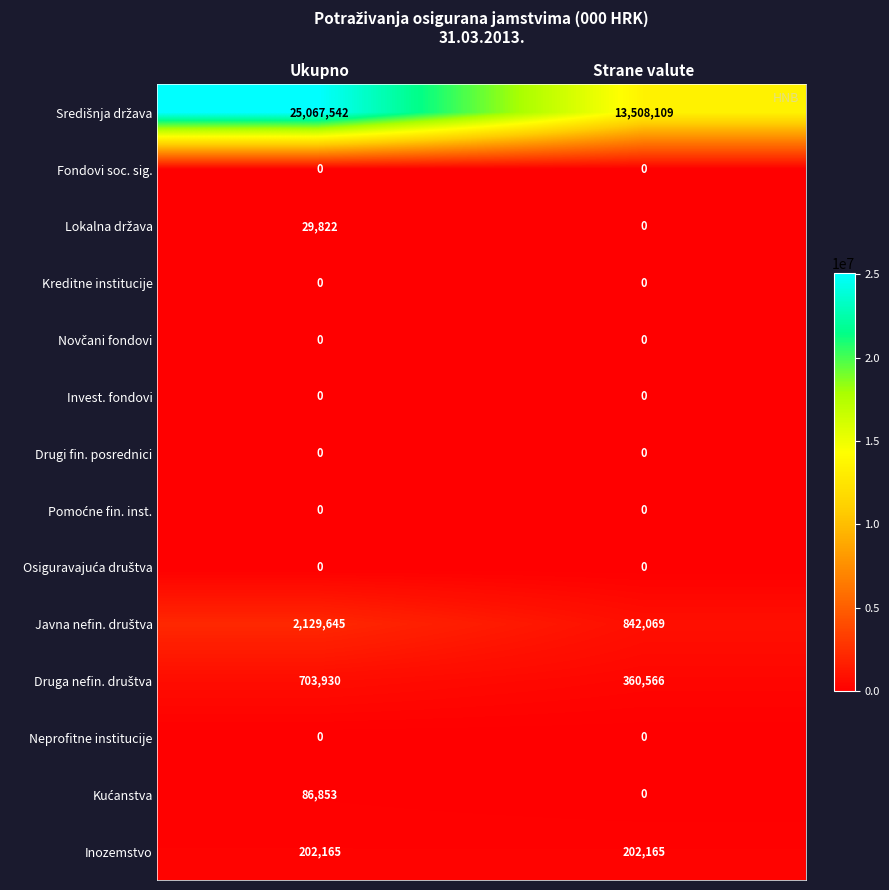

True or false: Fondovi soc. sig. has a value of 0 at Ukupno.

True